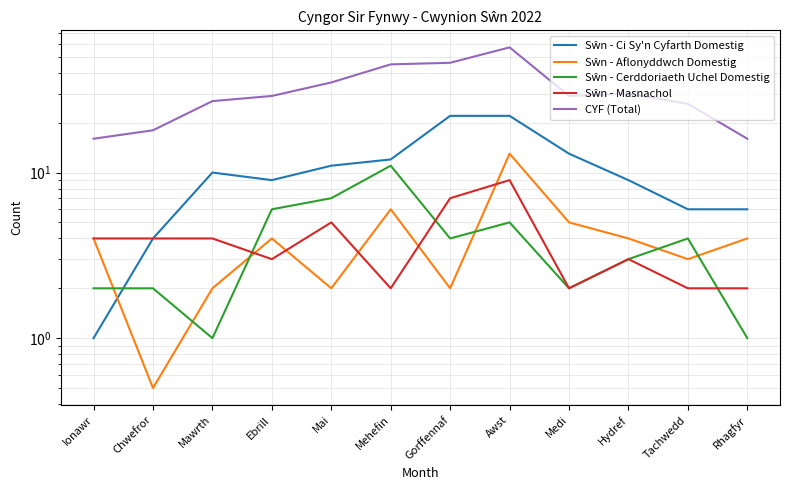

How many lines are shown in the chart?

5